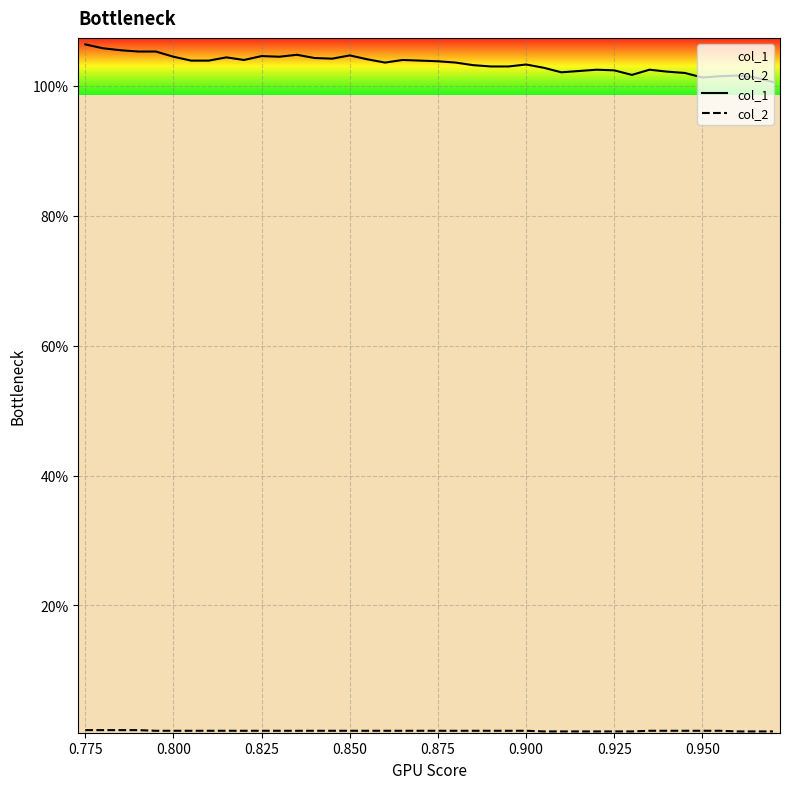

Which series has the largest total across all categories?

col_1